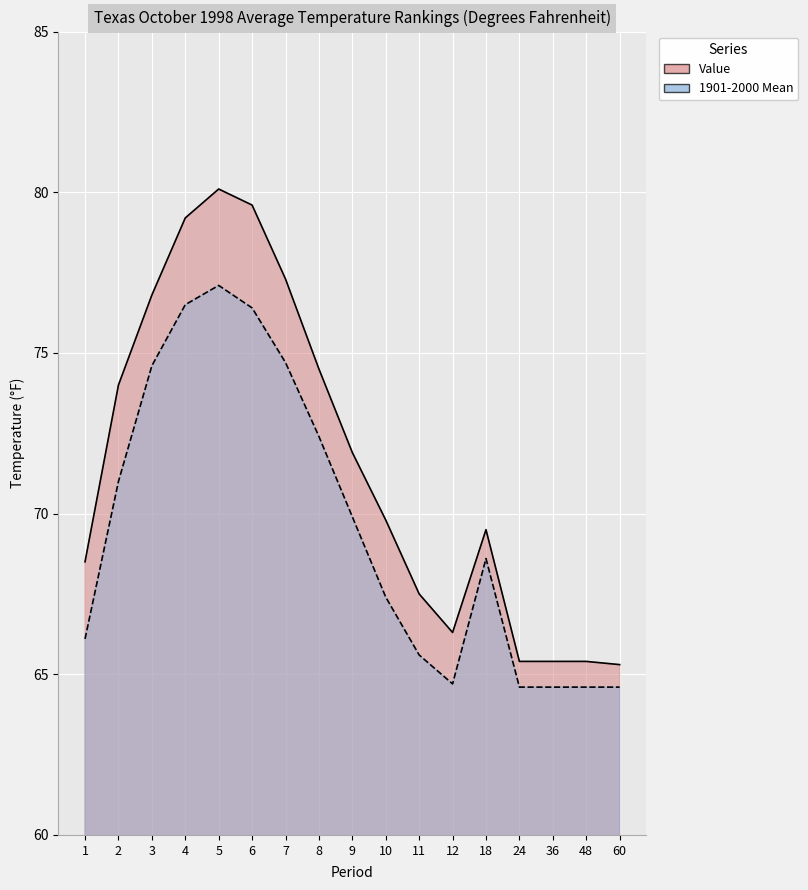

How many lines are shown in the chart?

2